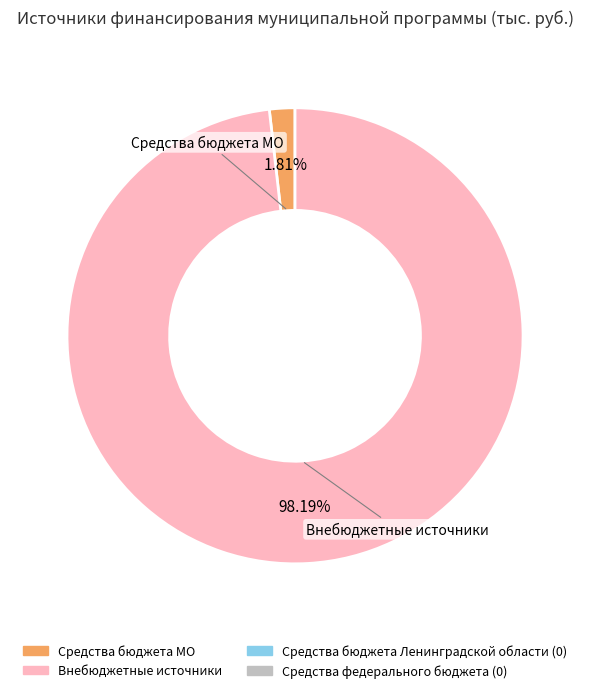

Does any single category account for the majority?

Yes